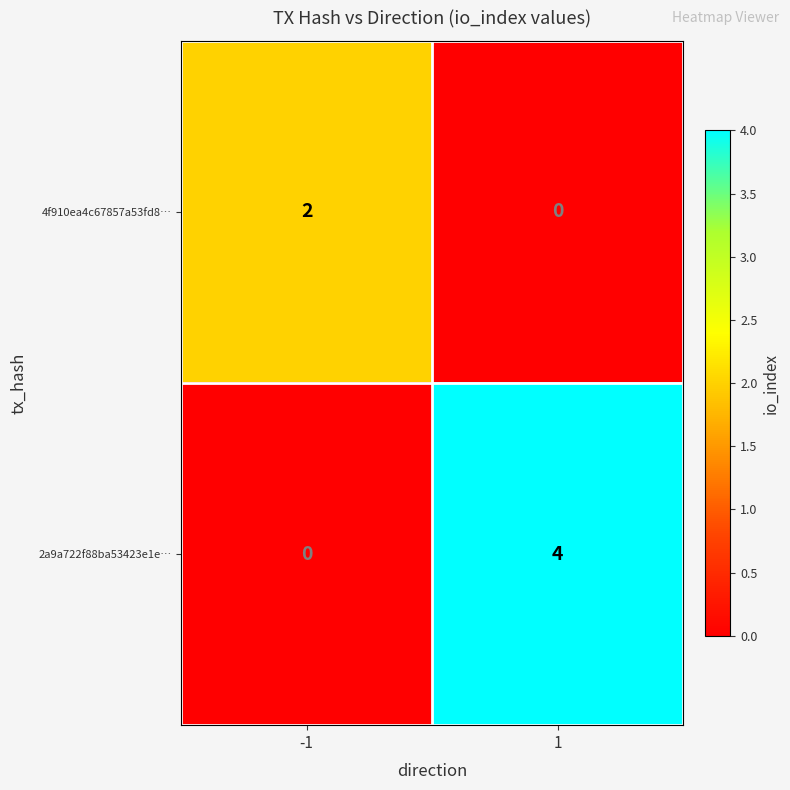

What is the difference between the highest and lowest values at 1?

4